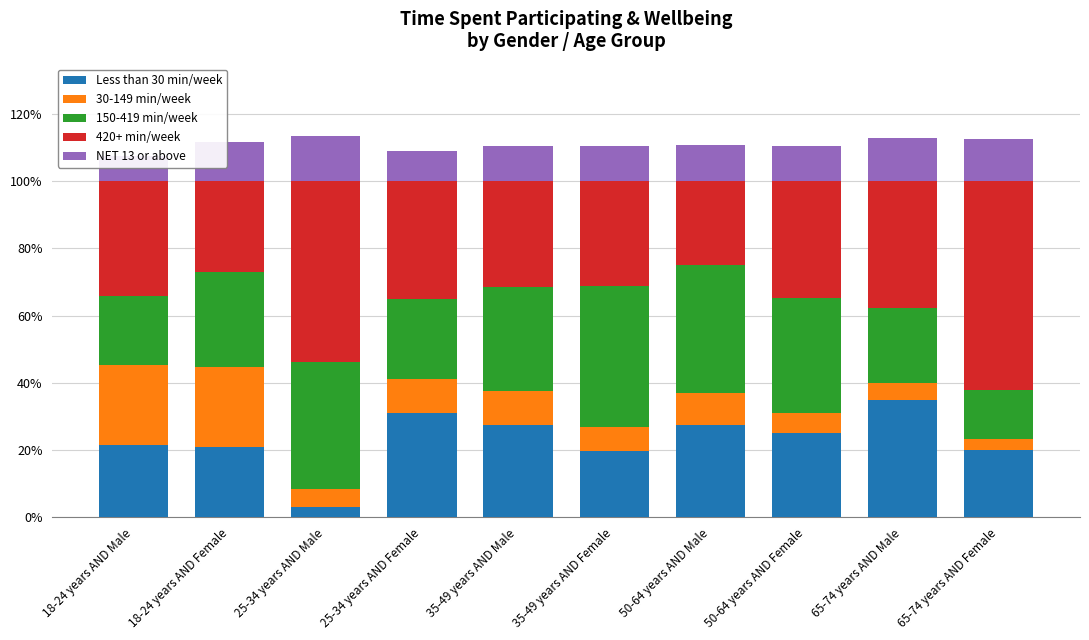

Reading left to right, extract all data points from this chart.

Less than 30 min/week: 18-24 years AND Male=0.2	18-24 years AND Female=0.2	25-34 years AND Male=0.0	25-34 years AND Female=0.3	35-49 years AND Male=0.3	35-49 years AND Female=0.2	50-64 years AND Male=0.3	50-64 years AND Female=0.2	65-74 years AND Male=0.3	65-74 years AND Female=0.2
30-149 min/week: 18-24 years AND Male=0.2	18-24 years AND Female=0.2	25-34 years AND Male=0.1	25-34 years AND Female=0.1	35-49 years AND Male=0.1	35-49 years AND Female=0.1	50-64 years AND Male=0.1	50-64 years AND Female=0.1	65-74 years AND Male=0.1	65-74 years AND Female=0.0
150-419 min/week: 18-24 years AND Male=0.2	18-24 years AND Female=0.3	25-34 years AND Male=0.4	25-34 years AND Female=0.2	35-49 years AND Male=0.3	35-49 years AND Female=0.4	50-64 years AND Male=0.4	50-64 years AND Female=0.3	65-74 years AND Male=0.2	65-74 years AND Female=0.1
420+ min/week: 18-24 years AND Male=0.3	18-24 years AND Female=0.3	25-34 years AND Male=0.5	25-34 years AND Female=0.4	35-49 years AND Male=0.3	35-49 years AND Female=0.3	50-64 years AND Male=0.2	50-64 years AND Female=0.3	65-74 years AND Male=0.4	65-74 years AND Female=0.6
NET 13 or above: 18-24 years AND Male=0.1	18-24 years AND Female=0.1	25-34 years AND Male=0.1	25-34 years AND Female=0.1	35-49 years AND Male=0.1	35-49 years AND Female=0.1	50-64 years AND Male=0.1	50-64 years AND Female=0.1	65-74 years AND Male=0.1	65-74 years AND Female=0.1